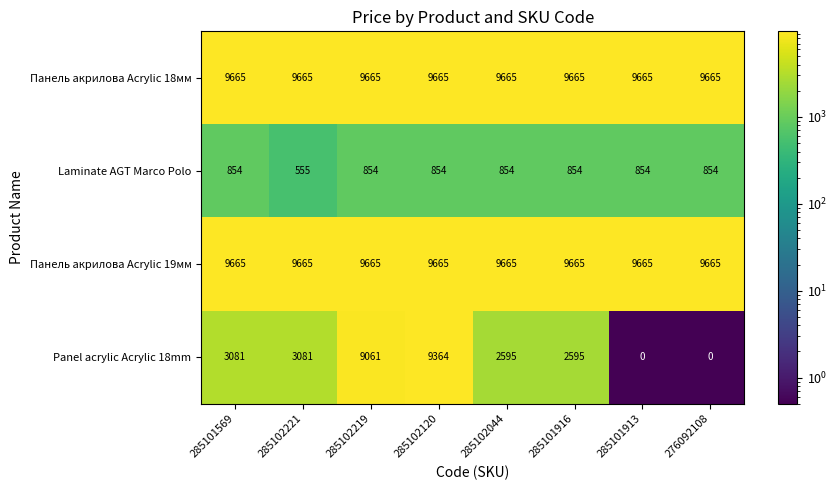

Which series changed the most between 285102044 and 285101913?

Panel acrylic Acrylic 18mm